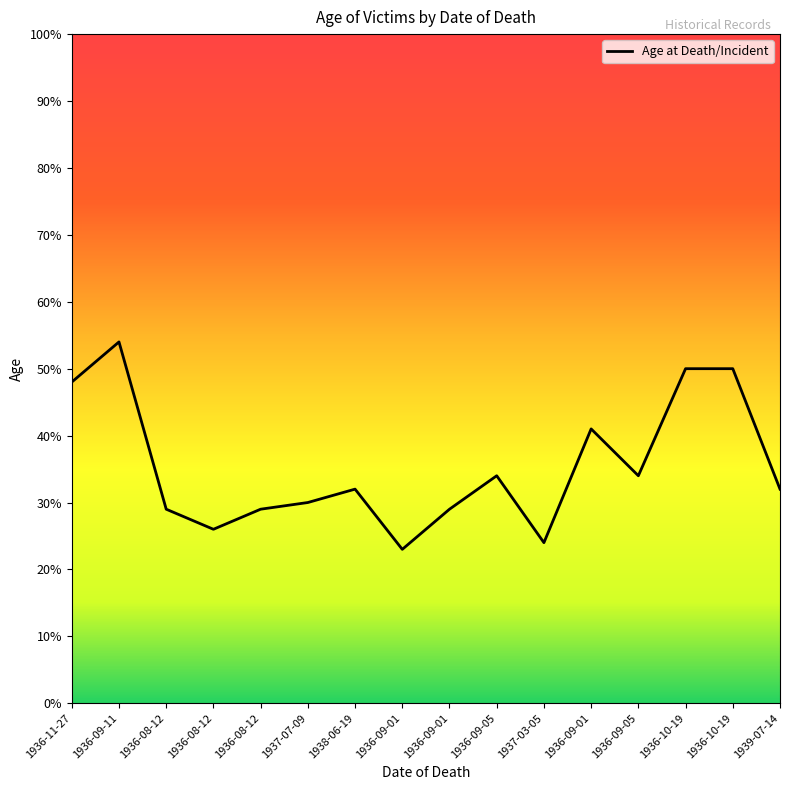

How many points are lower than both their immediate neighbors (excluding endpoints)?

4